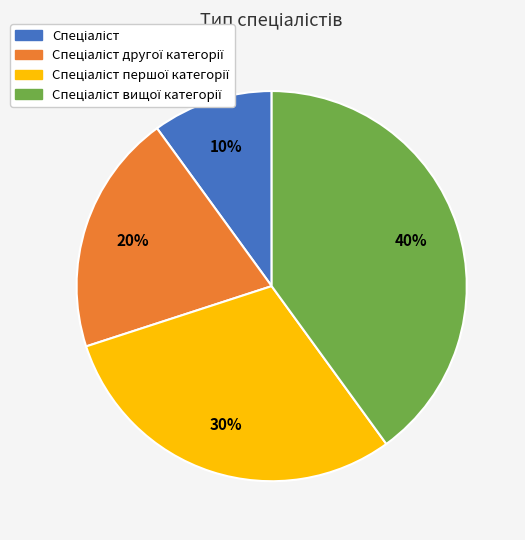

To the nearest percent, what is the difference between the largest and smallest slice percentages?

30%